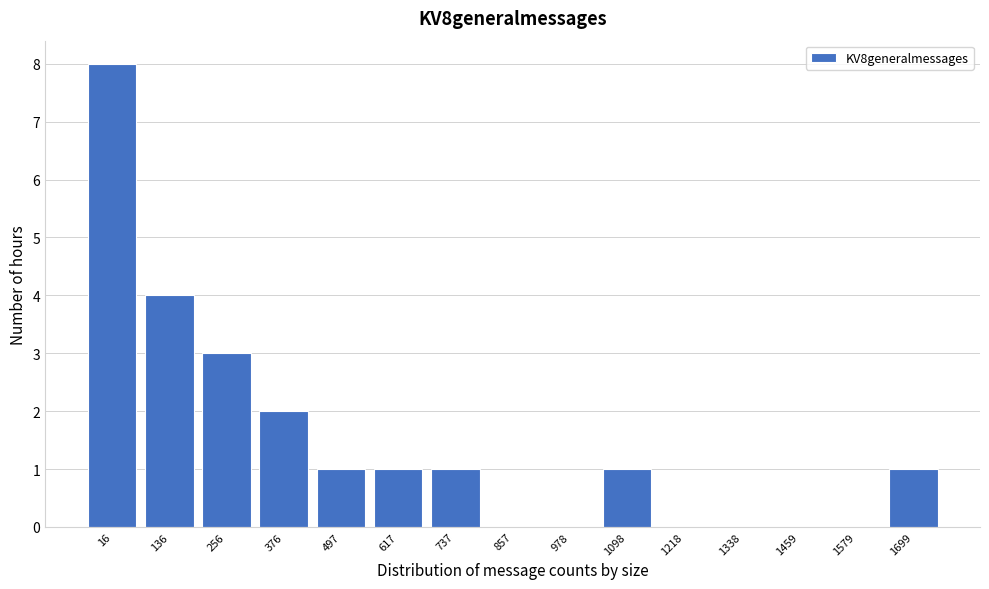

Reading right to left, list all the values displayed in this chart.

1699=1	1579=0	1459=0	1338=0	1218=0	1098=1	978=0	857=0	737=1	617=1	497=1	376=2	256=3	136=4	16=8